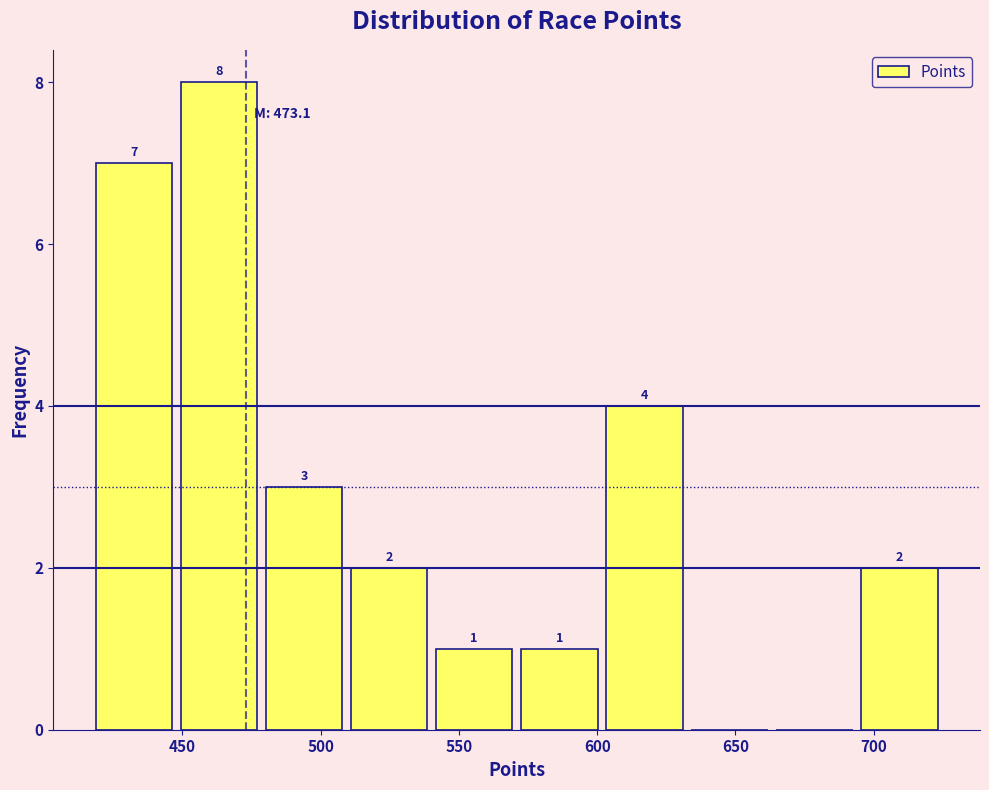

Over which range of the x-axis is the bar tallest?

450 to 480